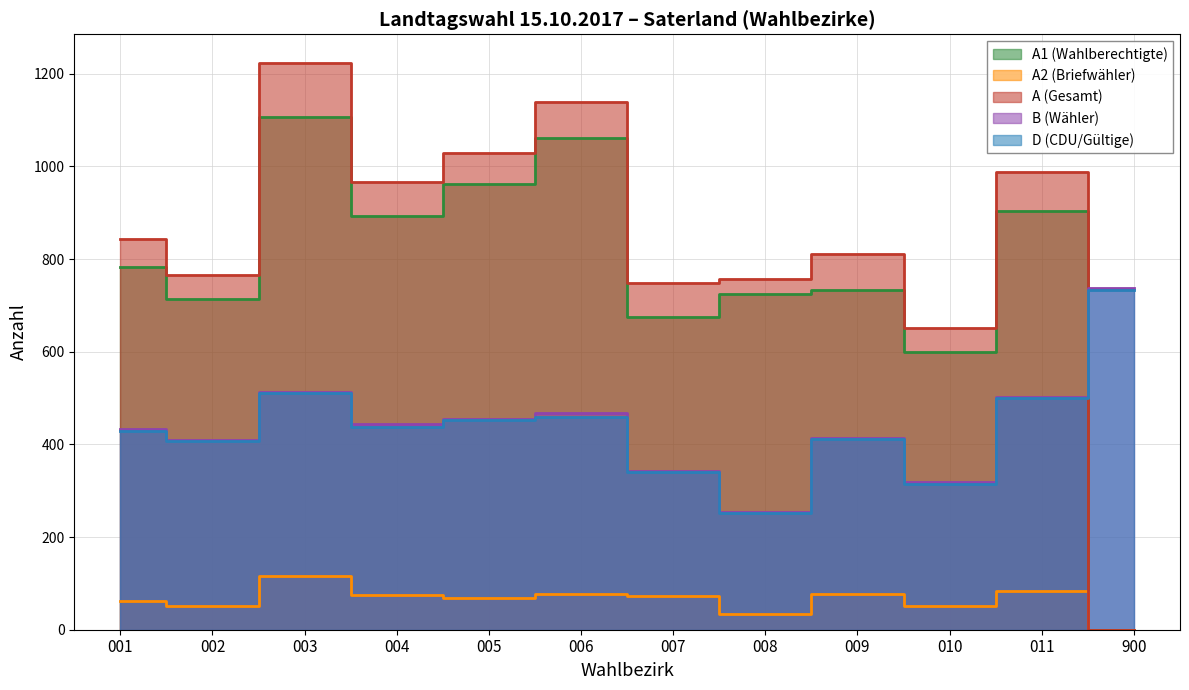

Where is A1 (Wahlberechtigte) nearest to the value 553?

010